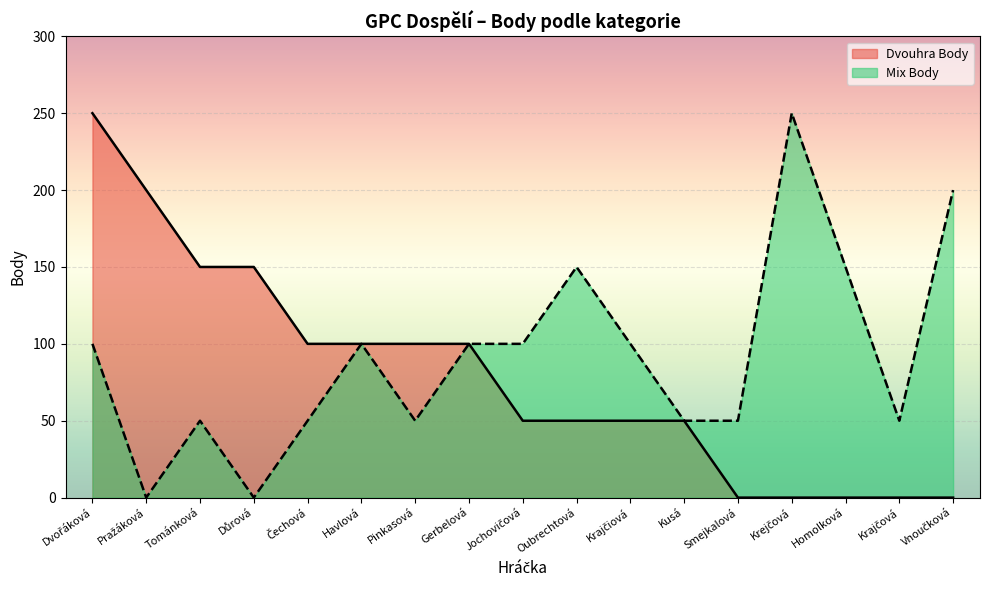

True or false: Mix Body has more than 0 interior local peaks.

True